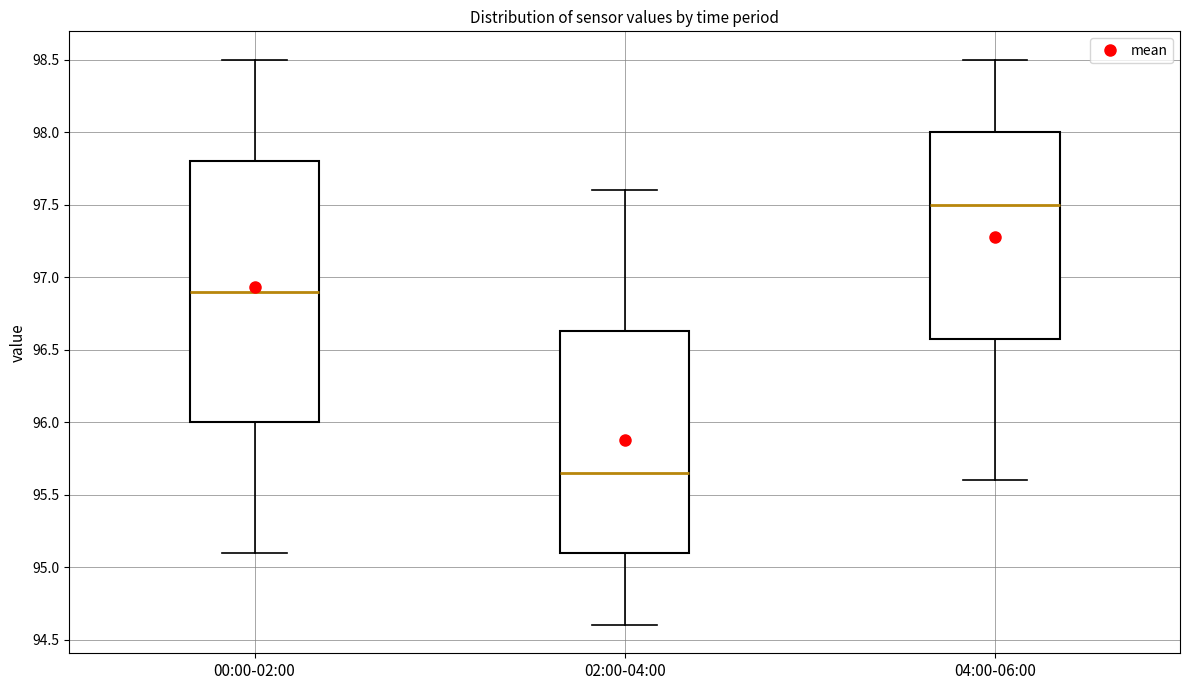

Which box has the highest median line?

04:00-06:00